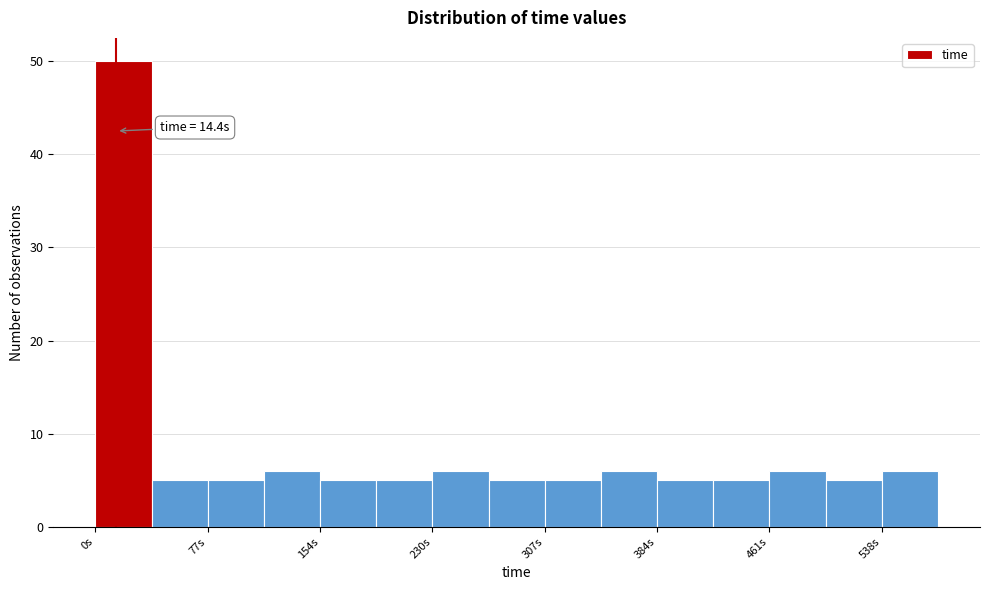

Read against the x-axis, roughly where is the centre of the tallest bar?

20